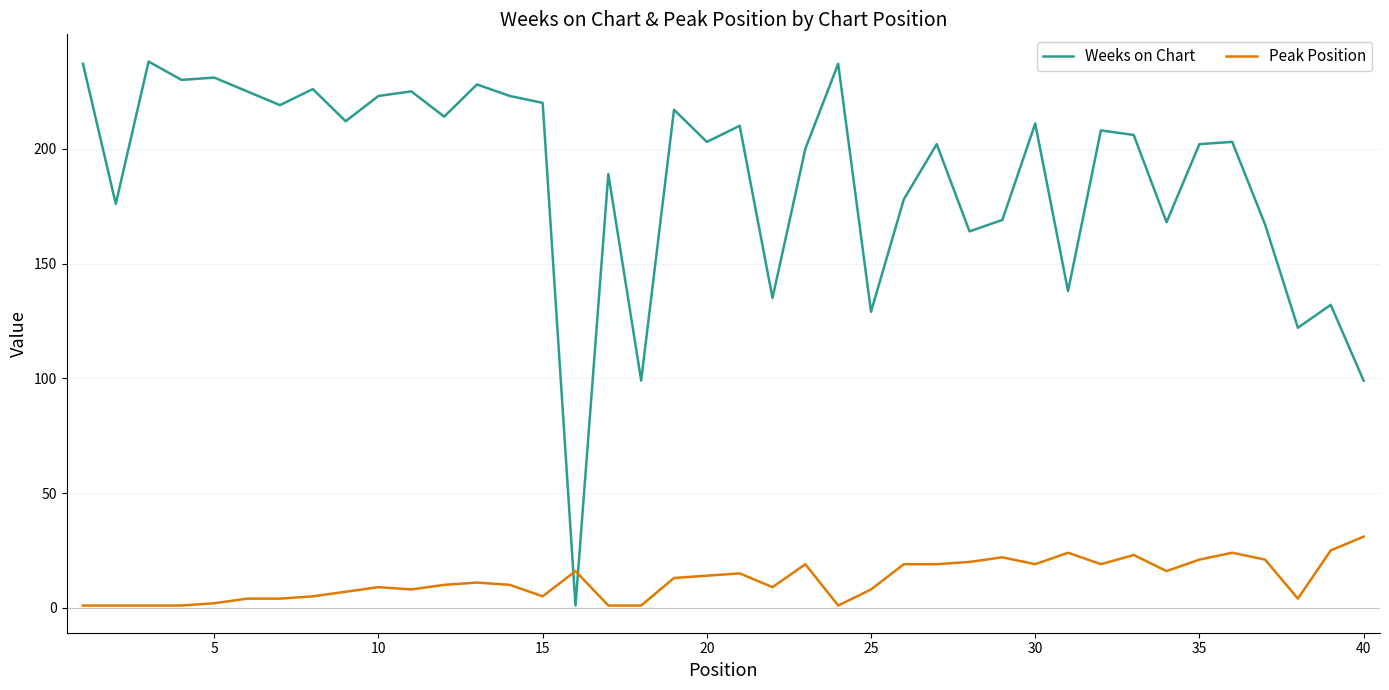

How many lines are shown in the chart?

2